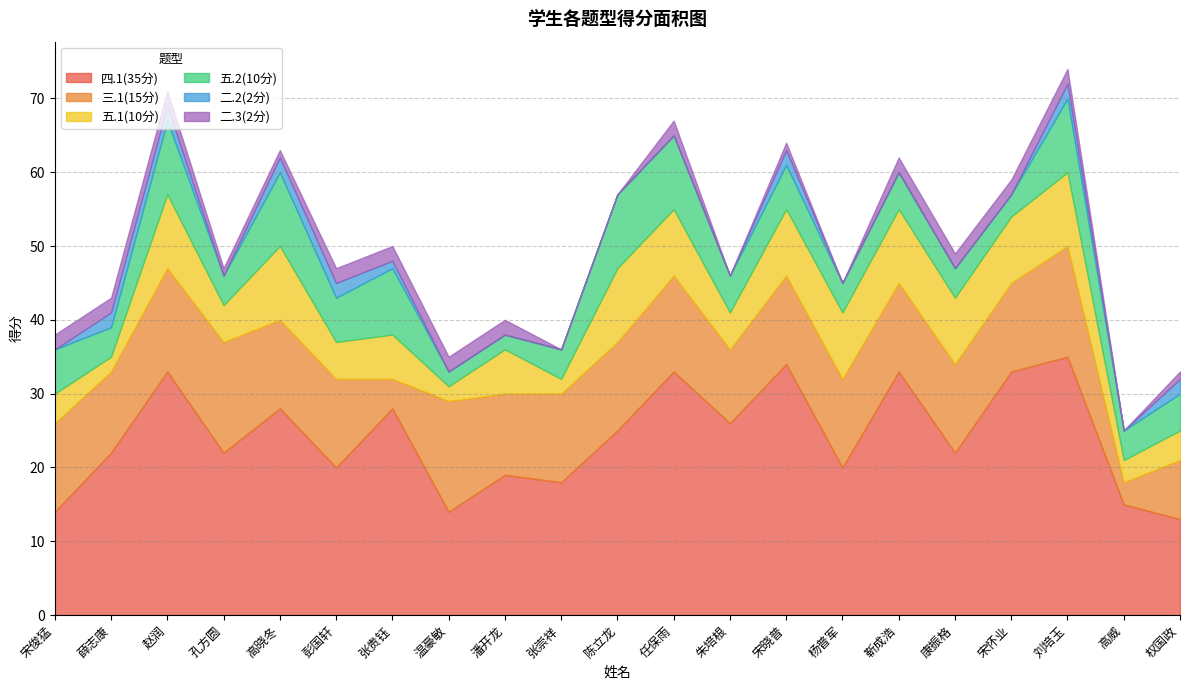

How many values in the 二.2(2分) series exceed 0?

8